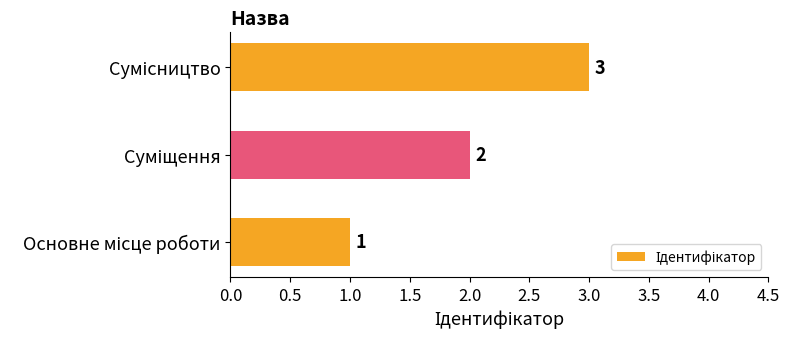

What is the greatest value displayed?

3